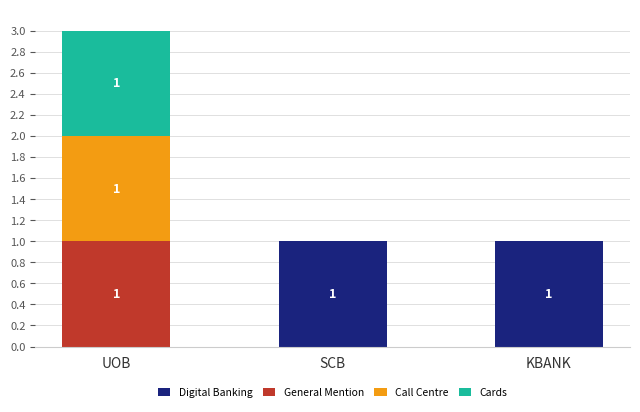

Is it true that Digital Banking equals 0 at UOB?

True